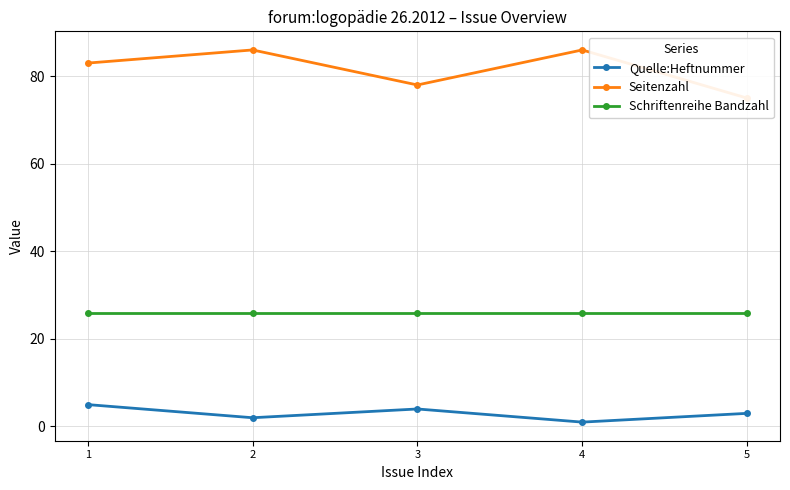

Between 3 and 2, which is larger?

3